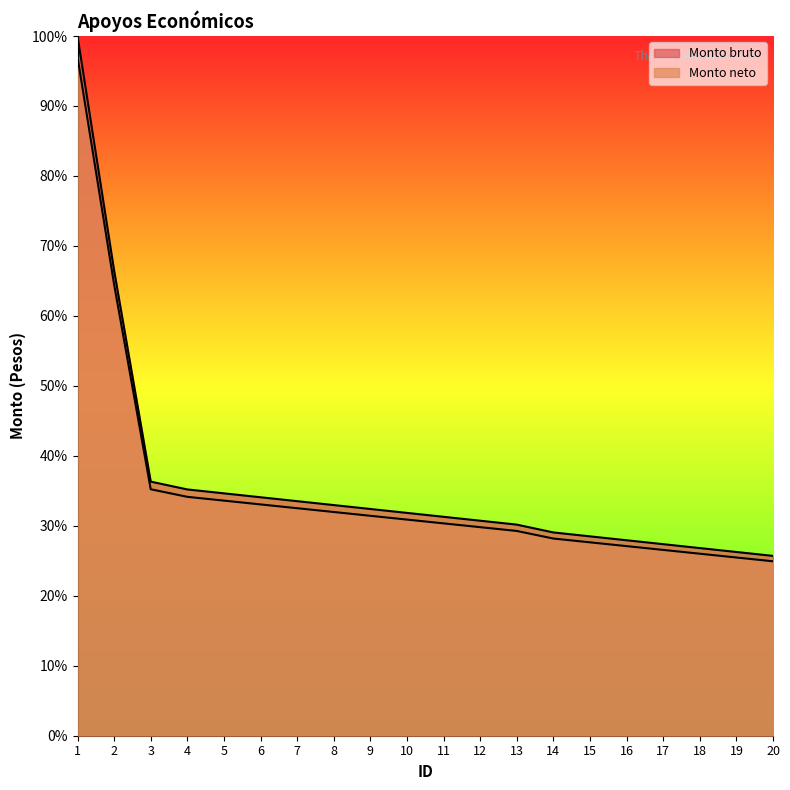

List the series in order of their overall mean, lowest first.

Monto neto, Monto bruto